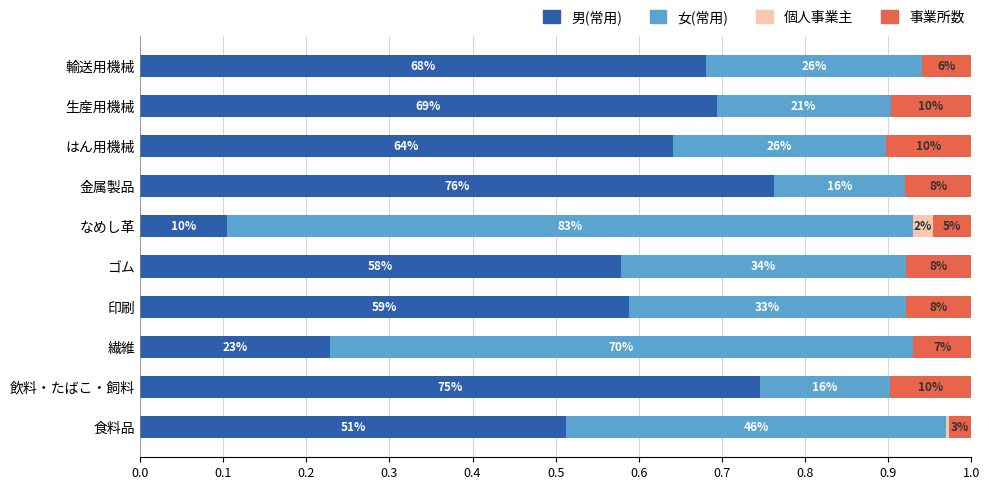

What are all the series names shown in the legend?

男(常用), 女(常用), 個人事業主, 事業所数